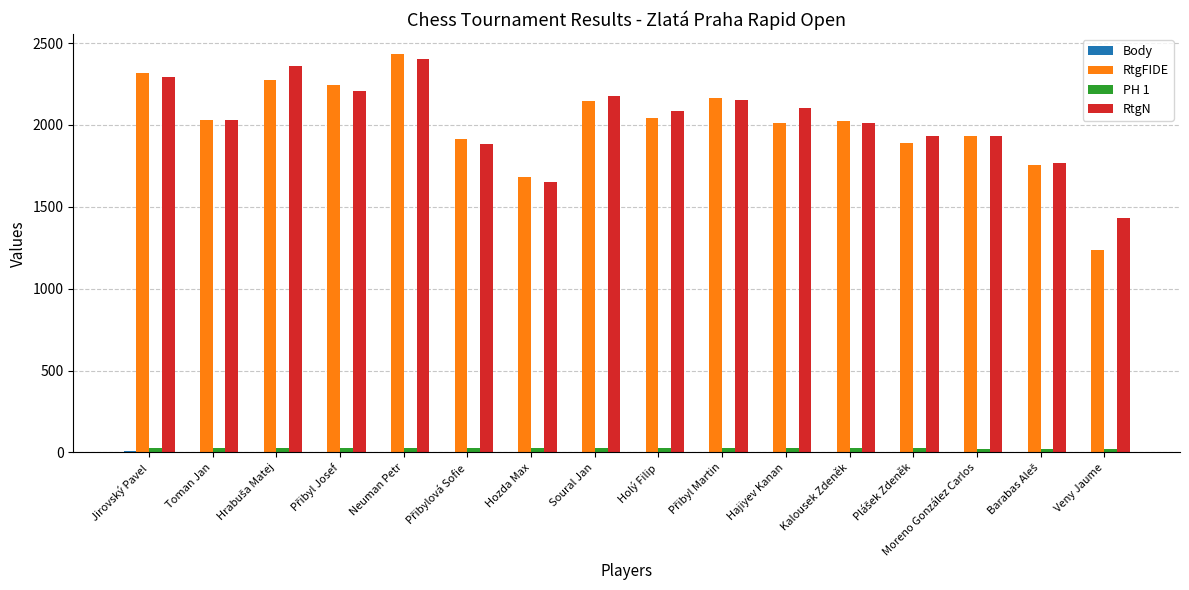

Which category has the highest value across all series?

Neuman Petr